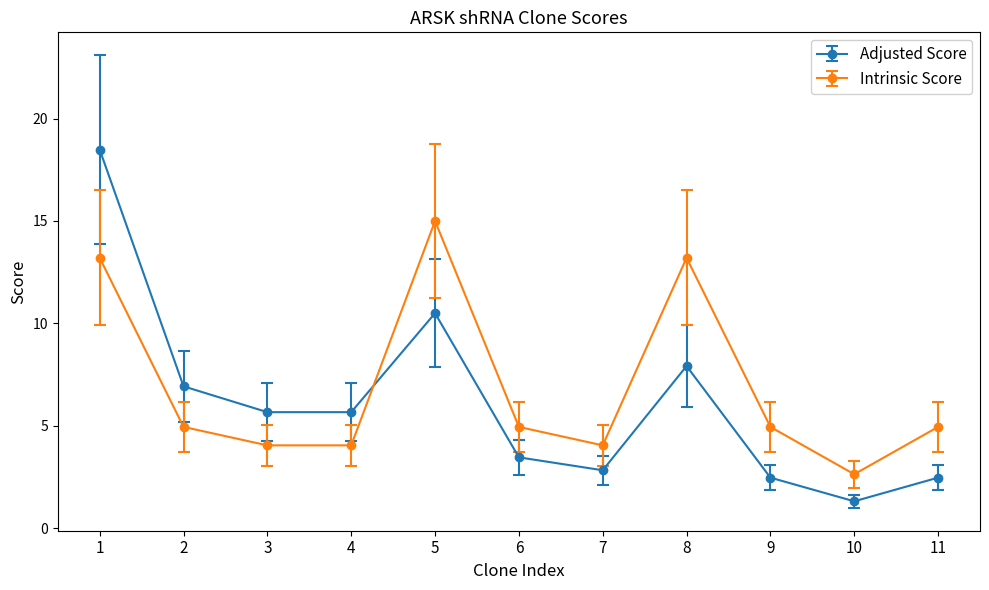

Does the chart display data point markers on the line(s)?

Yes